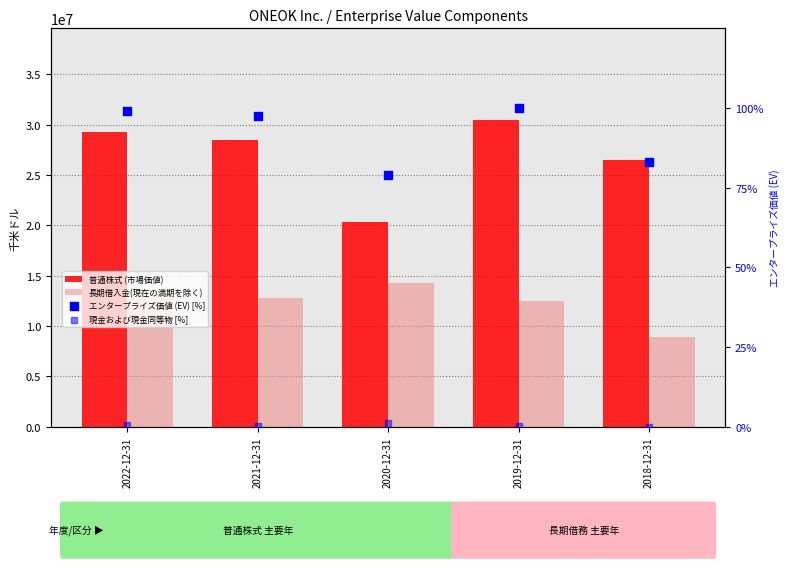

At how many categories does at least one series exceed 5434192?

5